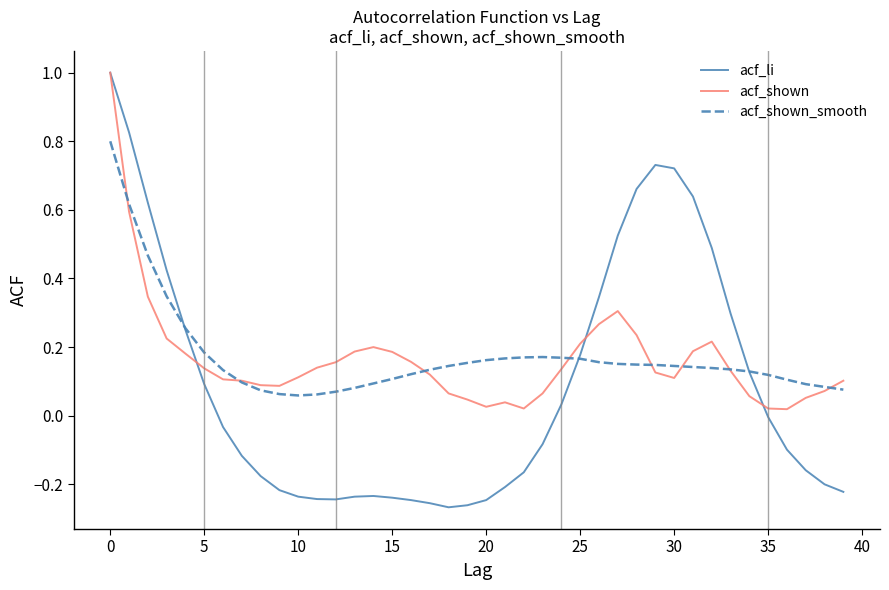

What is the greatest value displayed?

1.0